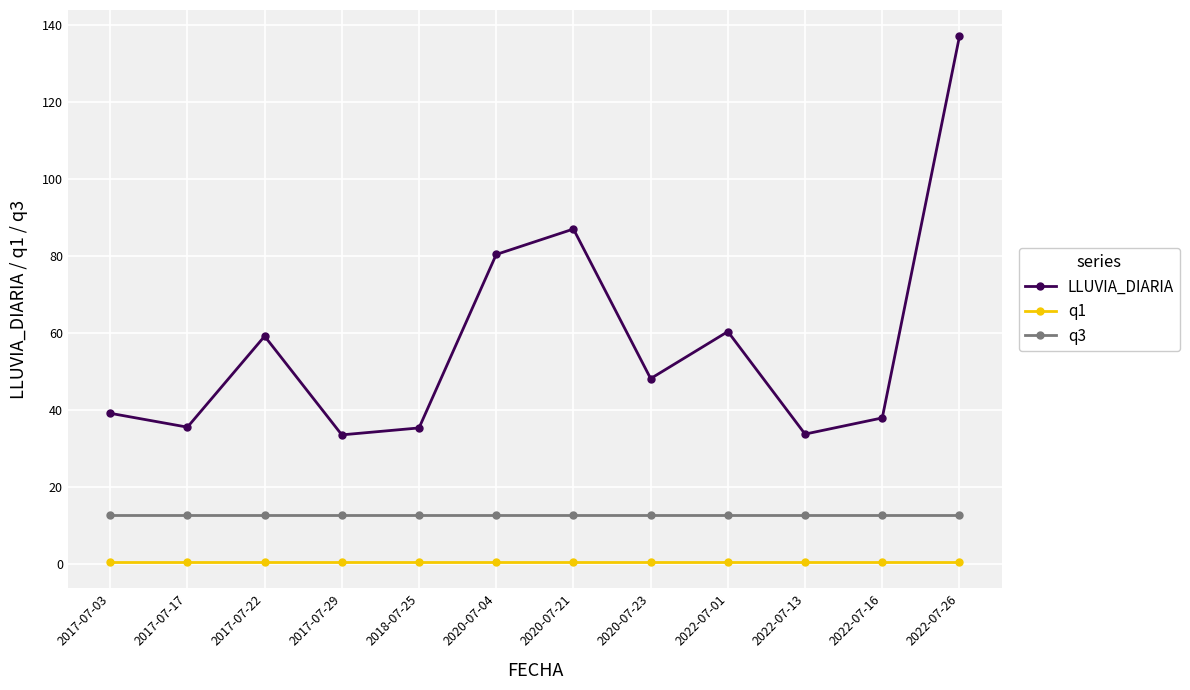

Which series has the largest total across all categories?

LLUVIA_DIARIA